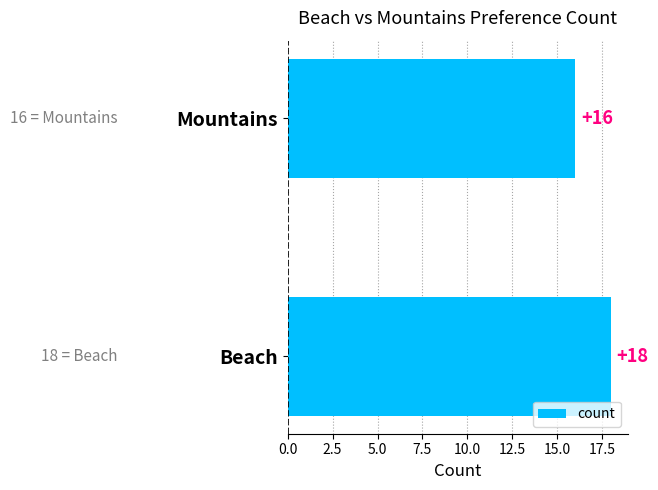

Are the bars horizontal?

Yes